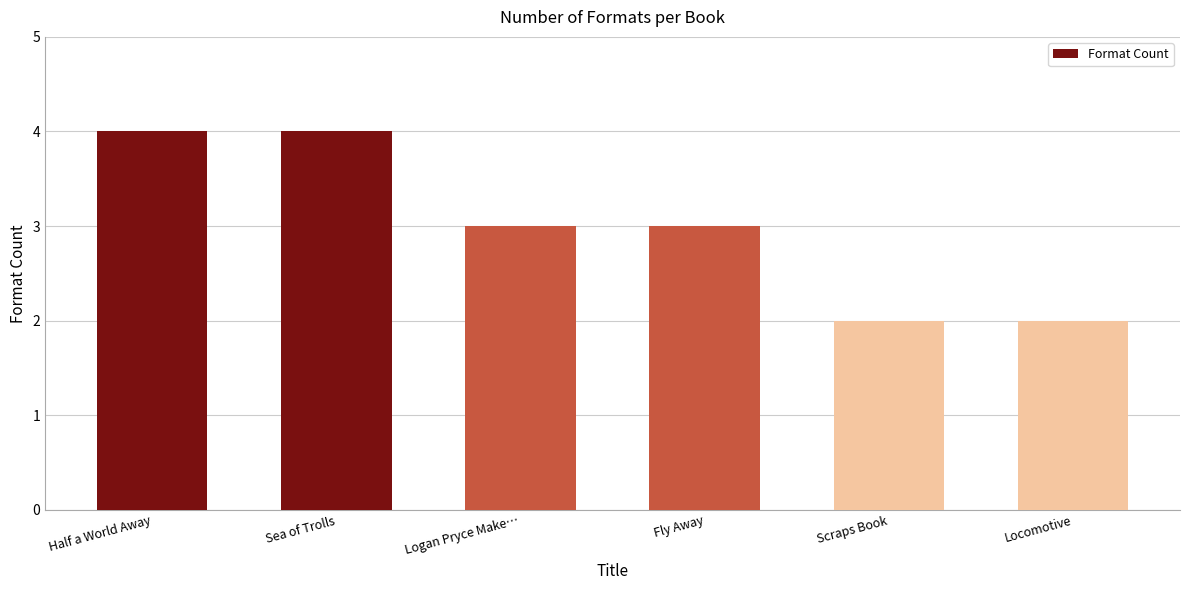

Is it true that the value at Locomotive is 2?

True